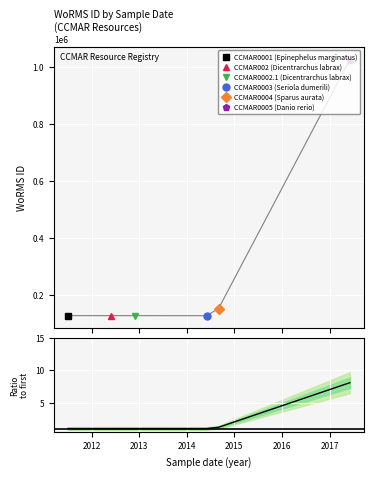

At which category does the data reach its first local valley?

2014